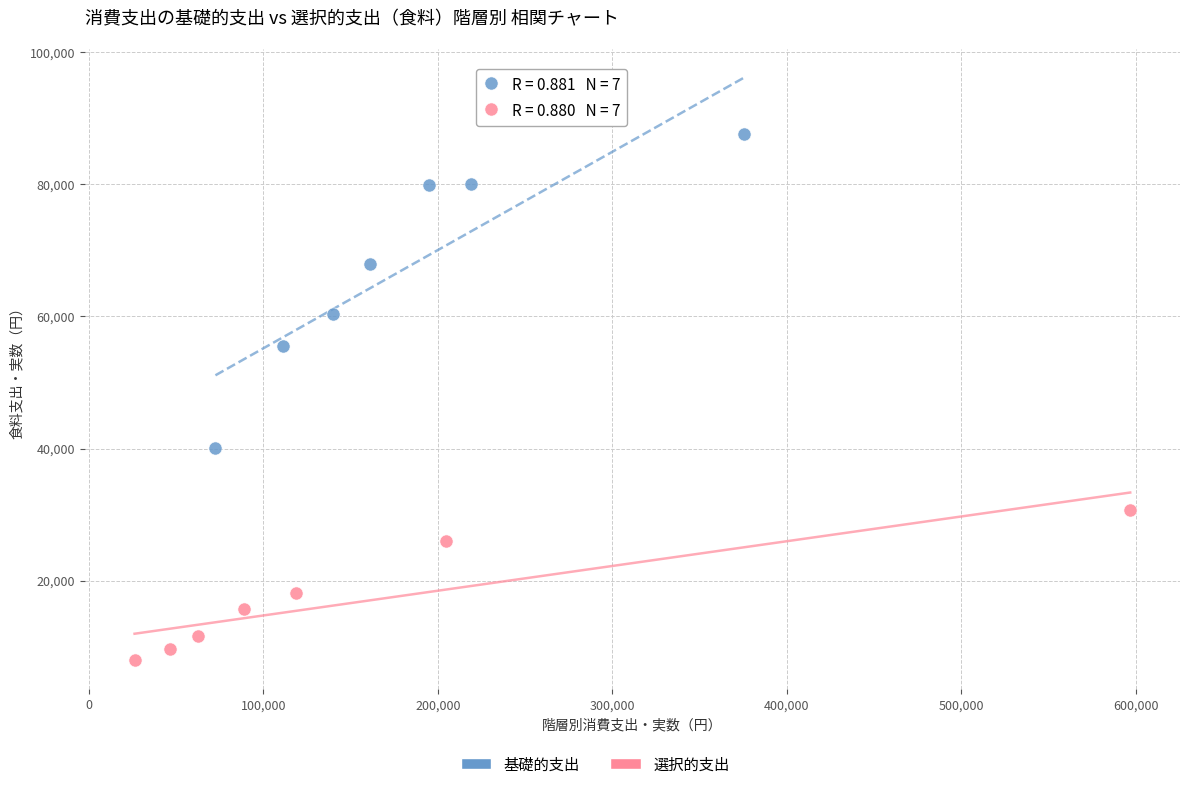

Which series reaches the maximum Y coordinate?

基礎的支出